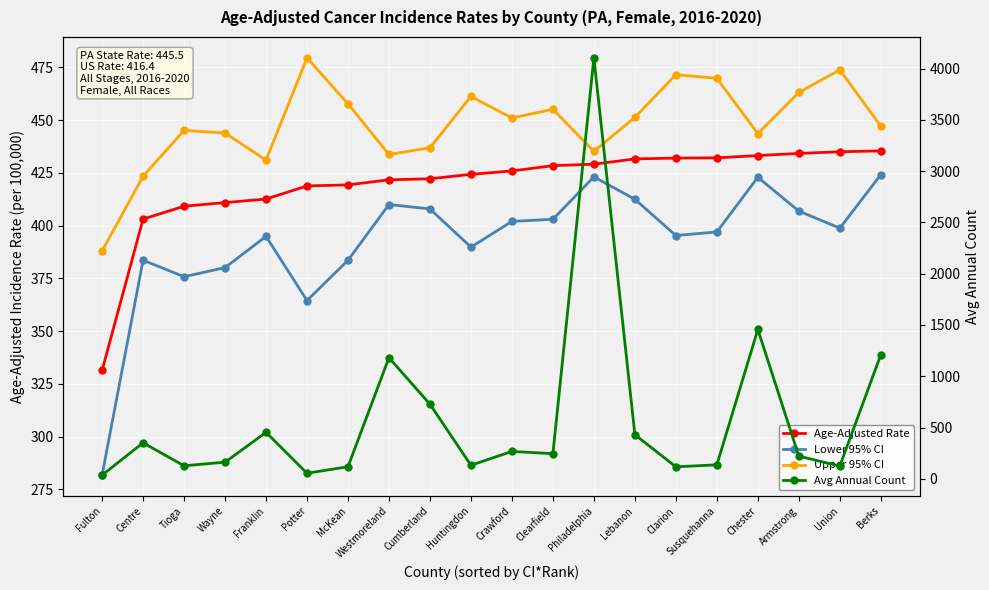

Which series has the largest total across all categories?

Avg Annual Count